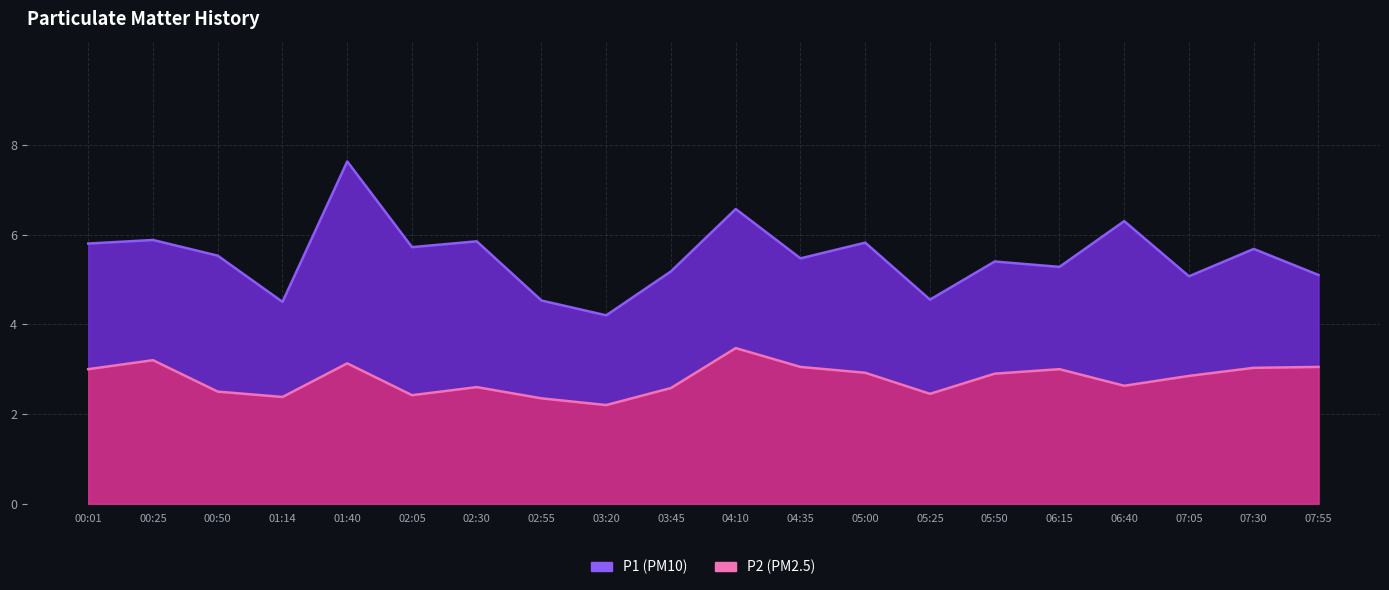

True or false: P1 and P2 intersect in this chart.

False